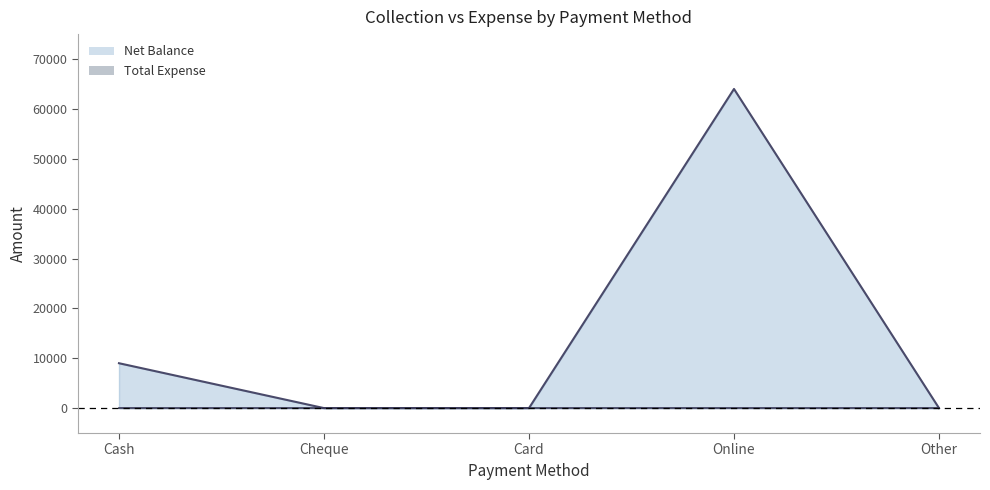

What is the difference between the values at Online and Other?

64000